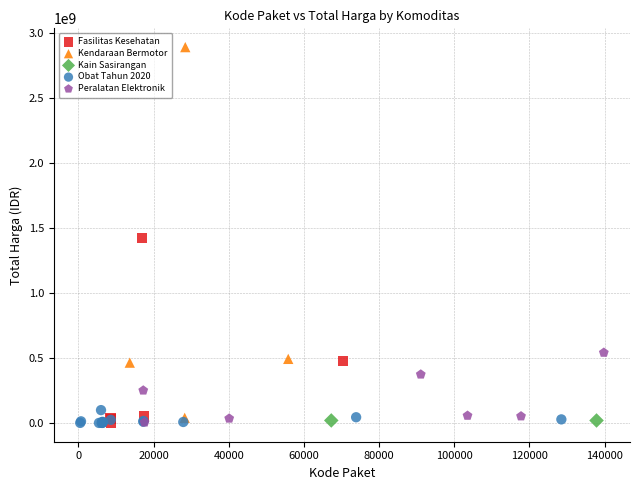

Which series reaches the maximum Y coordinate?

Kendaraan Bermotor